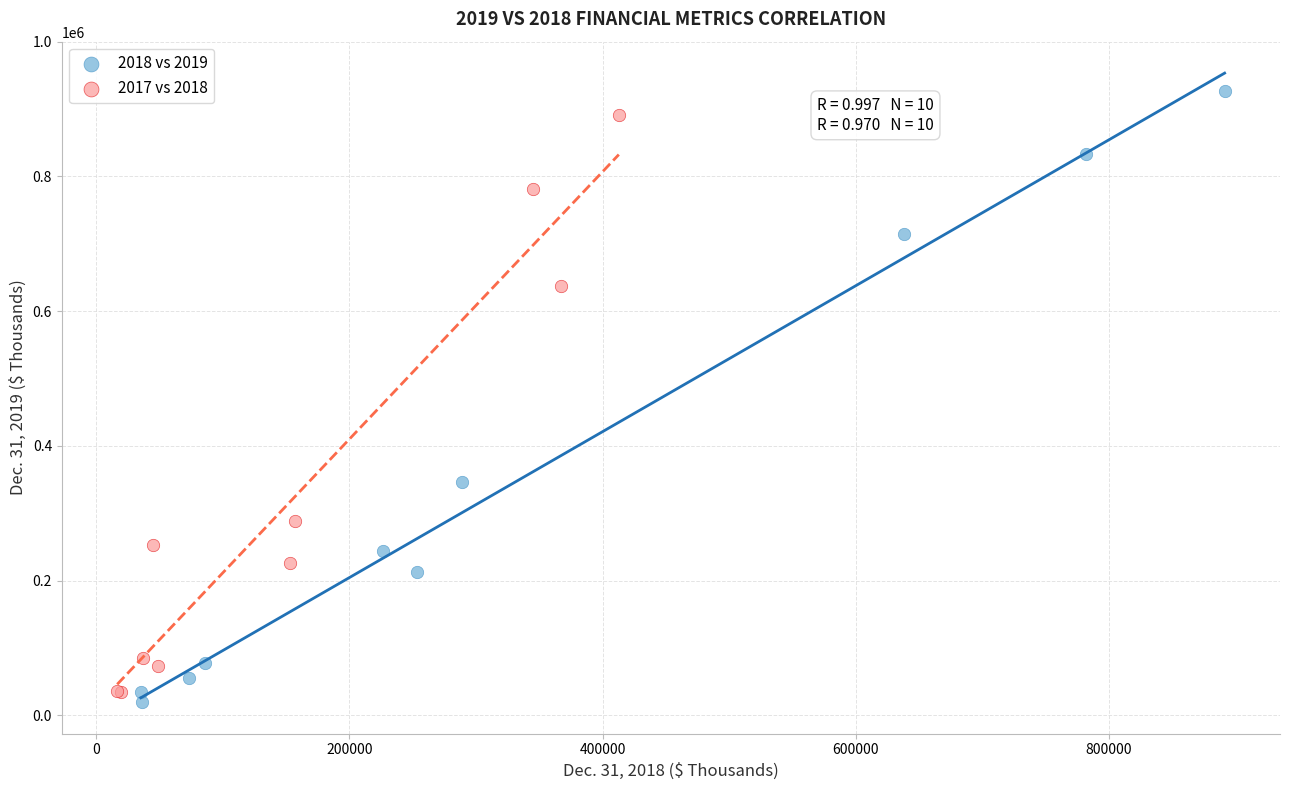

Which series has the largest Y range (max minus min)?

2018 vs 2019